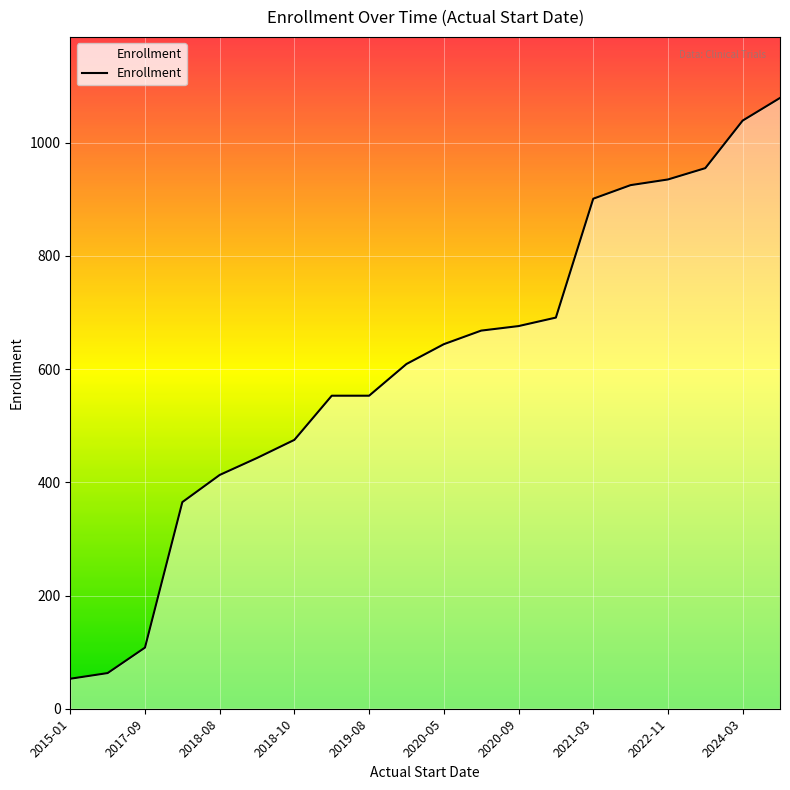

What is the greatest value displayed?

1079